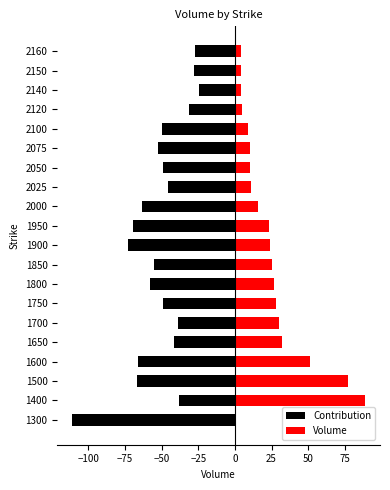

Which series has the largest total across all categories?

Volume